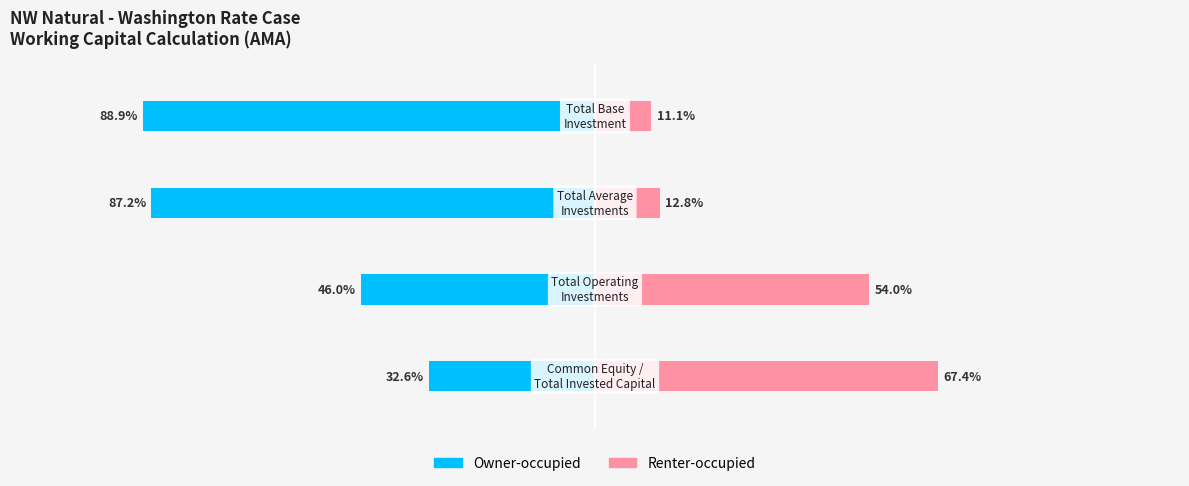

What is the average value of the Renter-occupied series?

36.3